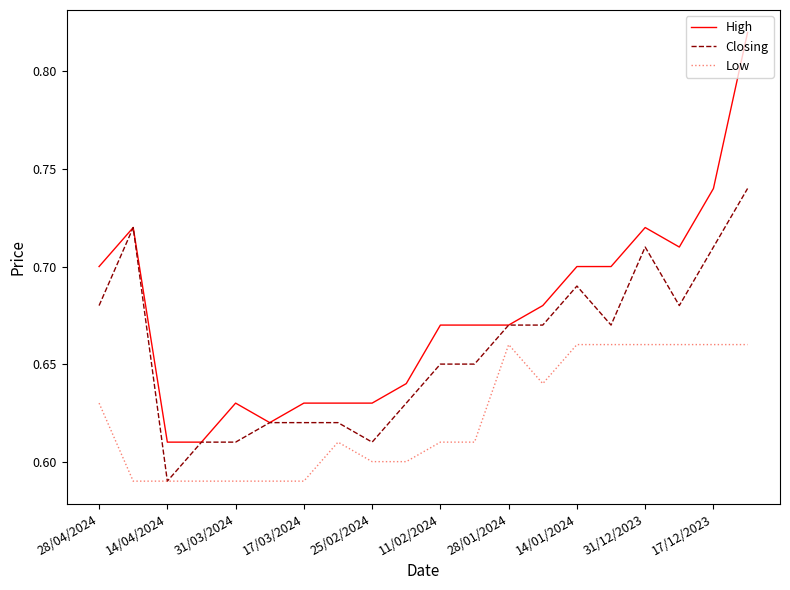

Which series has the largest range (max minus min)?

High